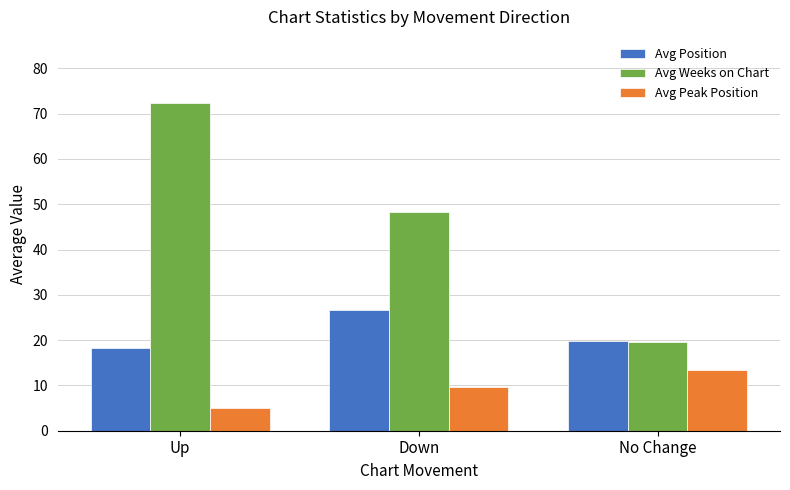

How many categories are shown in the chart?

3